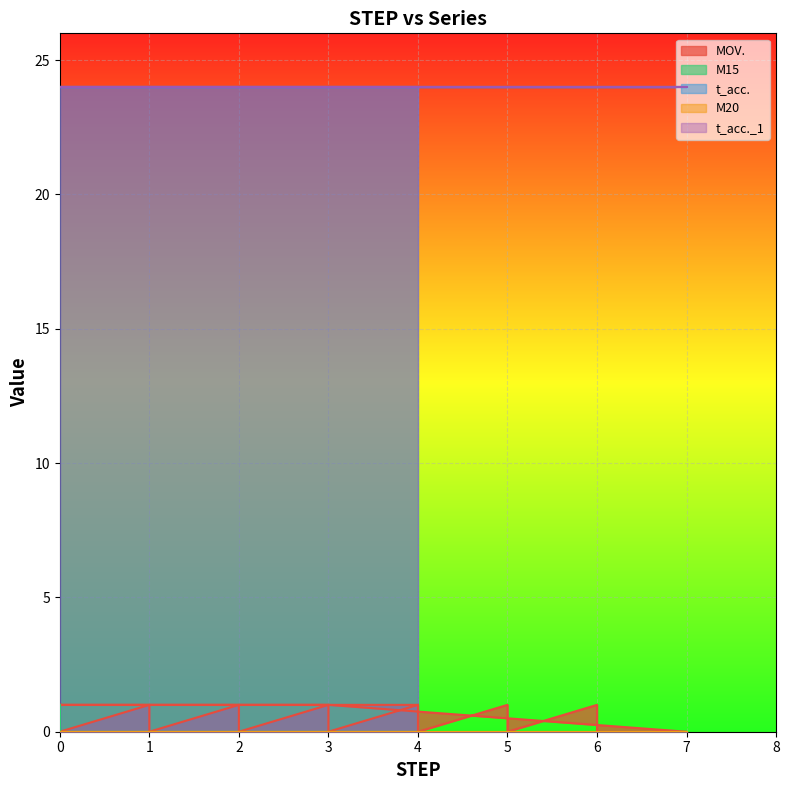

What is the total value across all series at 3?

49